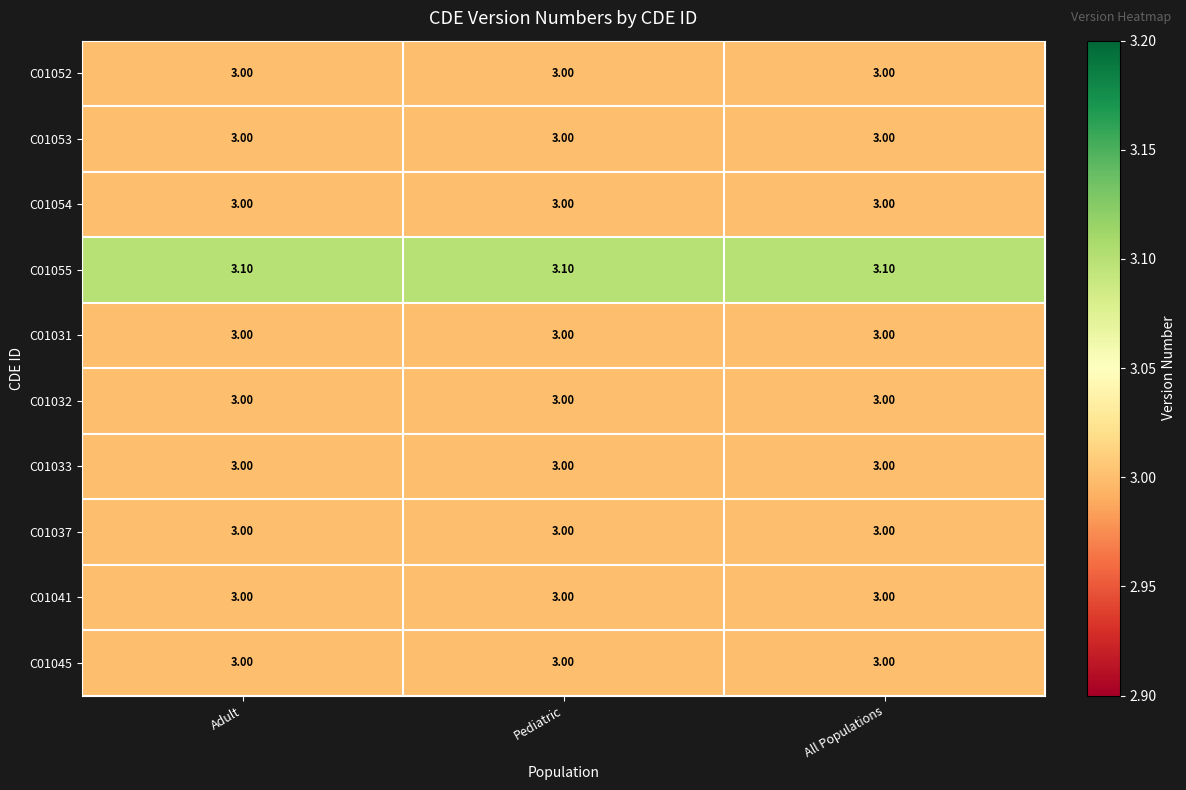

What is the sum of all C01054 values?

9.0